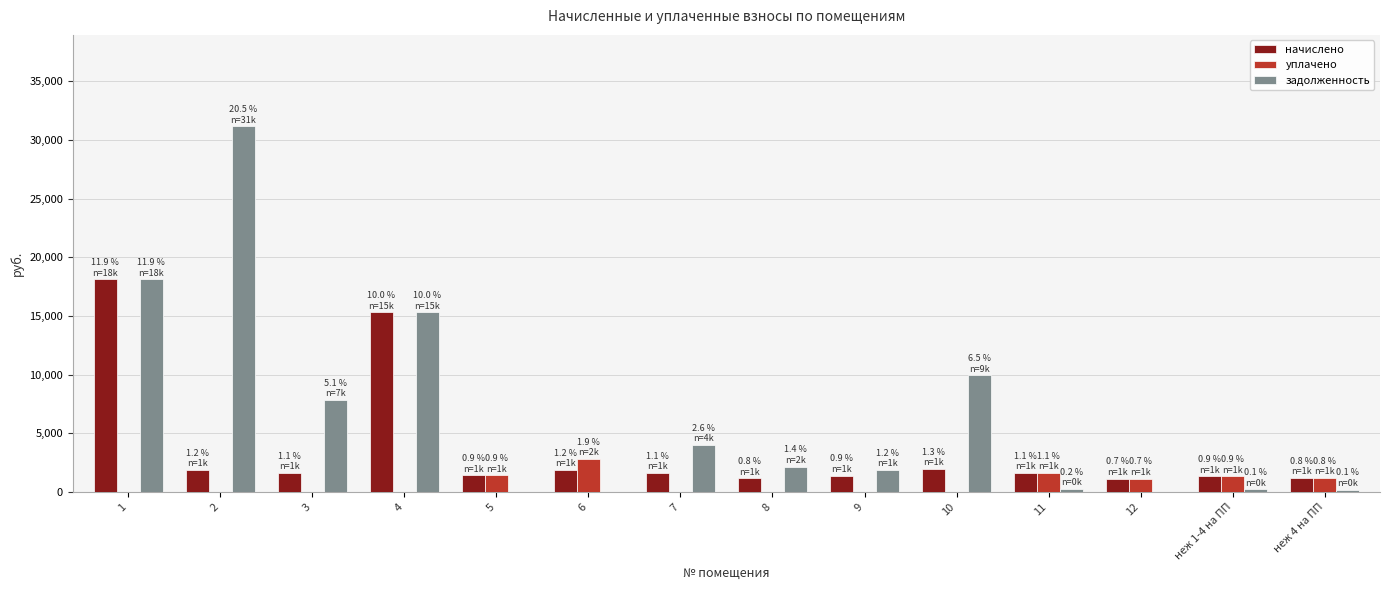

How many data points in начислено are above 1628?

7